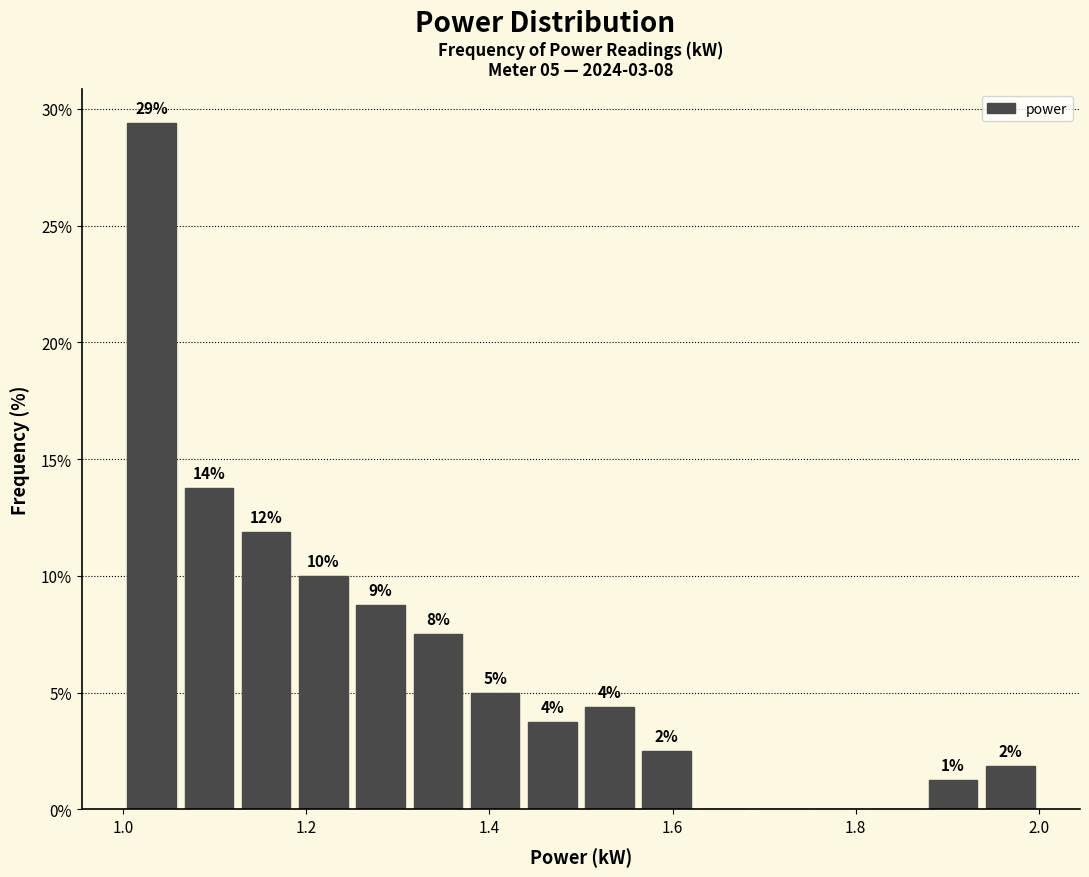

Around what value on the x-axis is the tallest bar? Give the approximate position of its centre, as read against the axis.

1.04